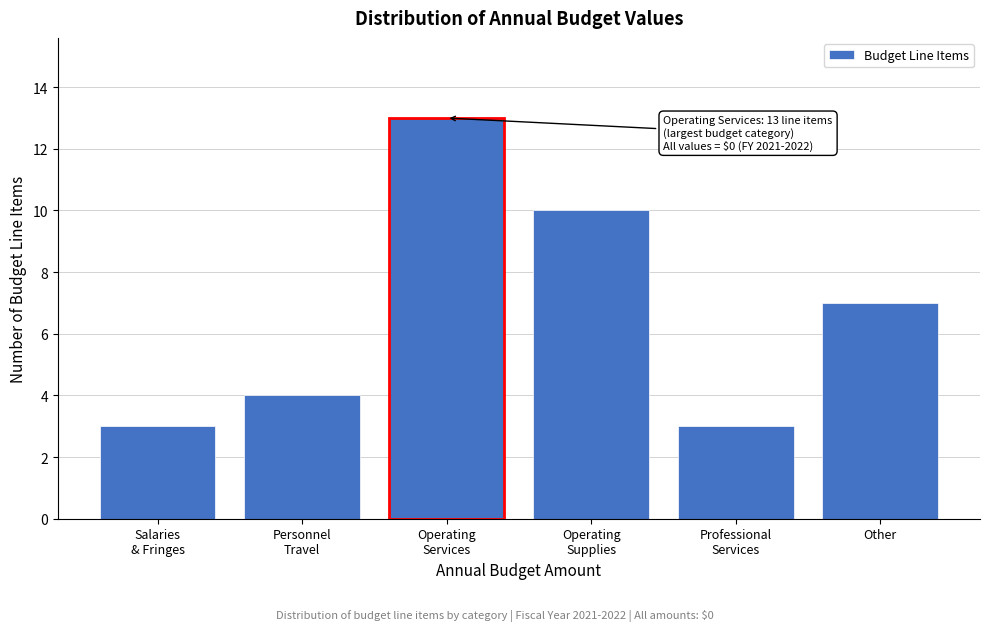

Reading left to right, extract all data points from this chart.

3	4	13	10	3	7